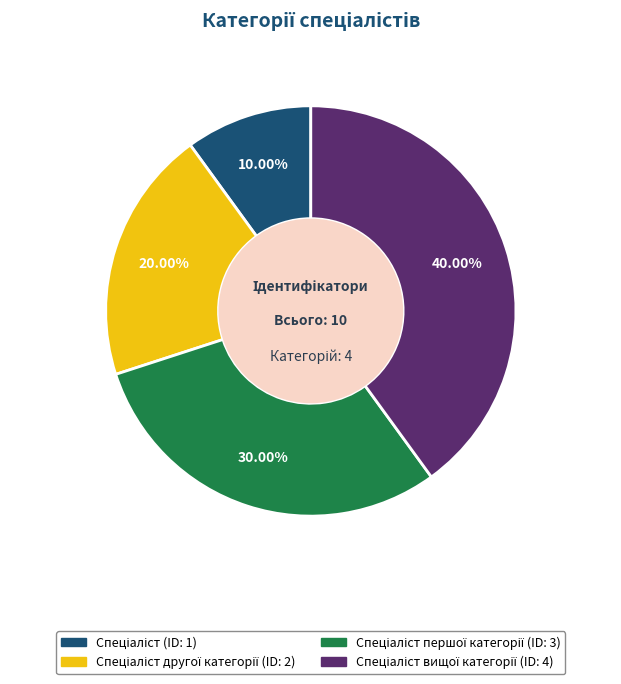

Does any single category account for the majority?

No